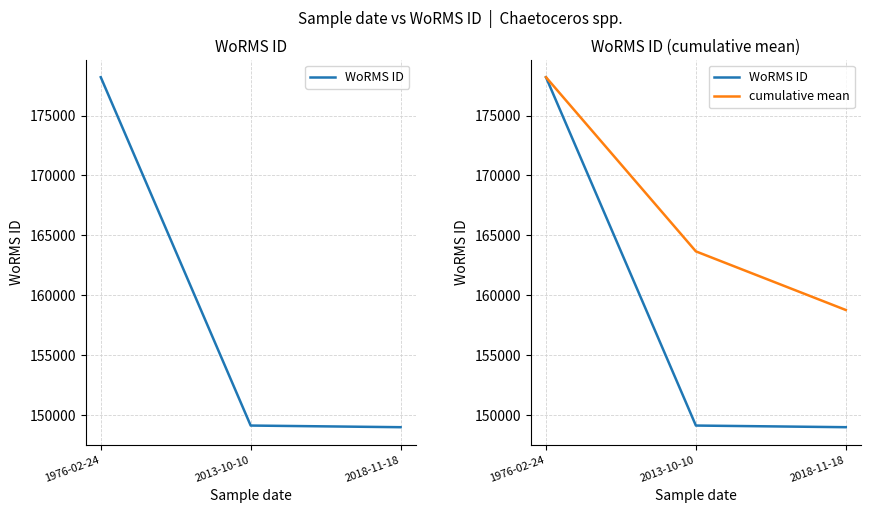

What is the difference between the highest and lowest values at 2013-10-10?

14542.0